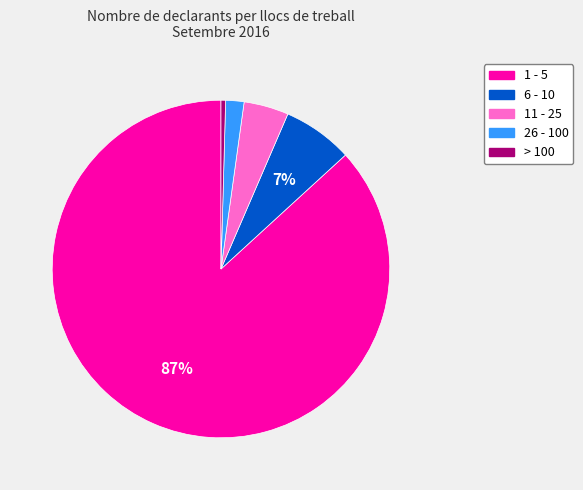

How many segments does this pie chart have?

5